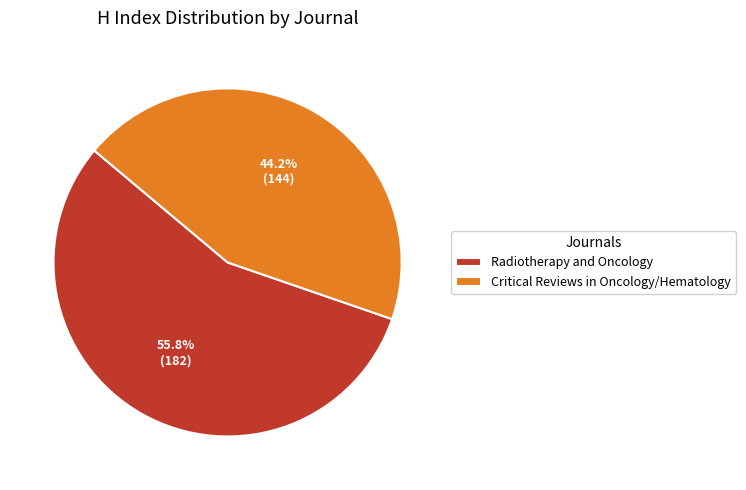

The Radiotherapy and Oncology slice represents 47% of the pie. True or false?

False